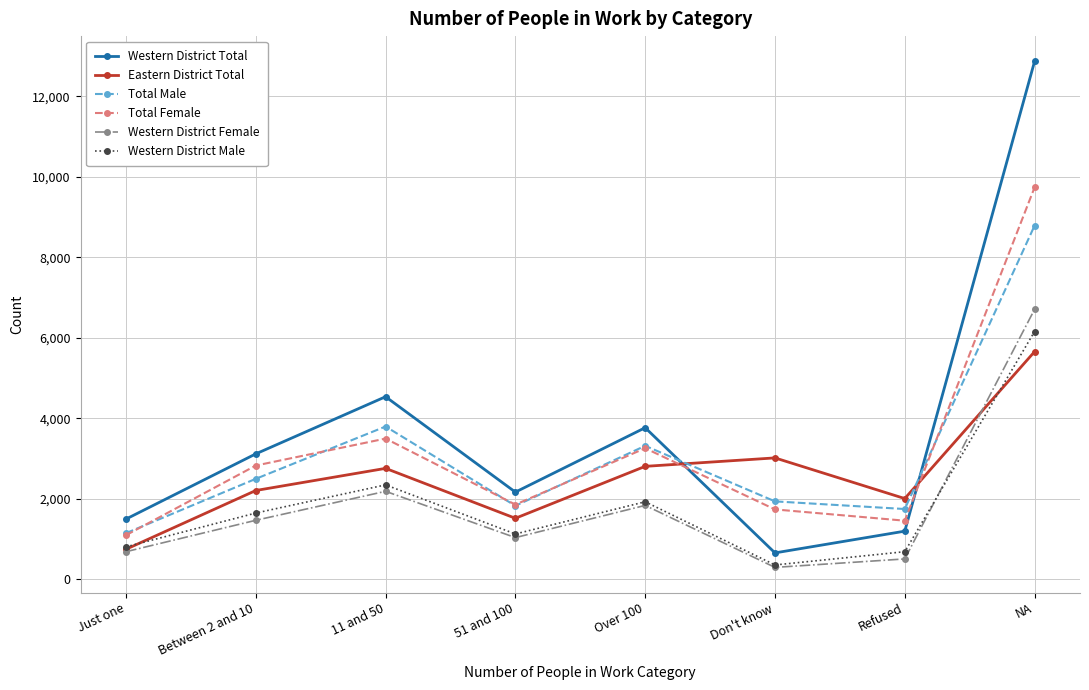

What is the difference between the second highest and second lowest values in the Western District Female series?

1680